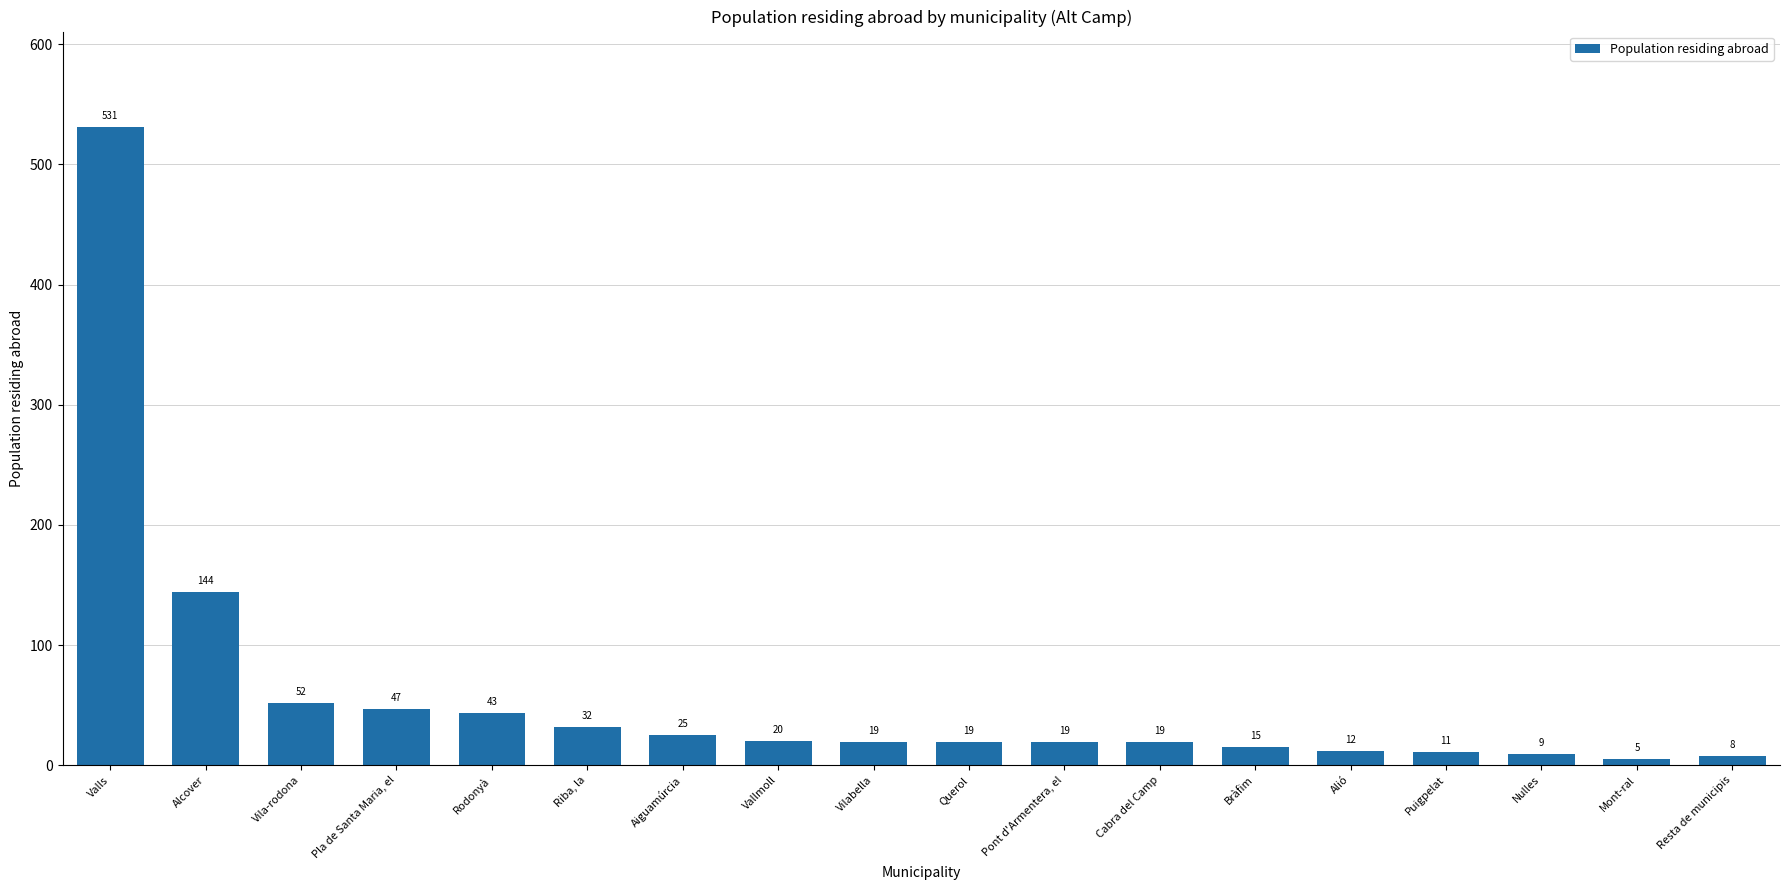

What is the value of the 17th bar from the left?

5